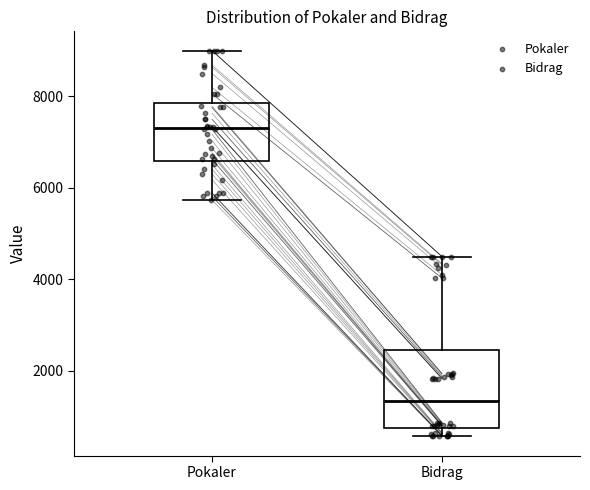

Reading left to right, read every box against the y-axis: the position of its median line, the range the box covers, and the ends of its whiskers. The values are not printed on the chart, so give them approximately, as read against the axis.

Pokaler: median 7400, box 6600 to 7800, whiskers 5800 to 9000
Bidrag: median 1400, box 800 to 2400, whiskers 600 to 4600